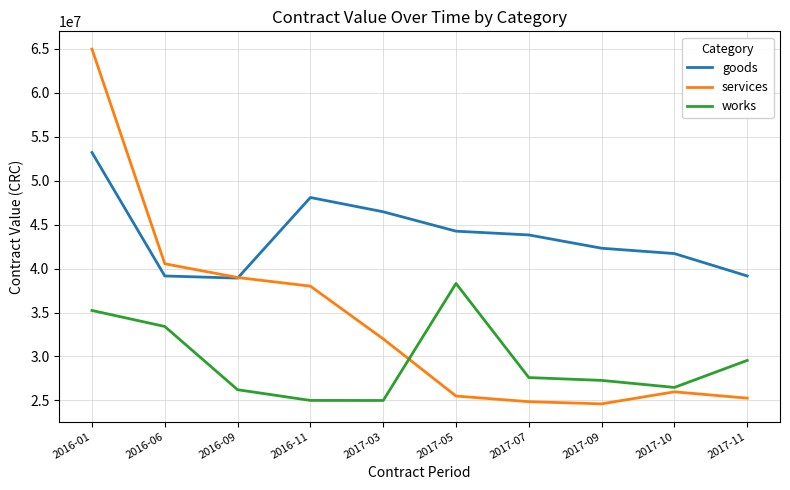

Which series has the largest range (max minus min)?

services